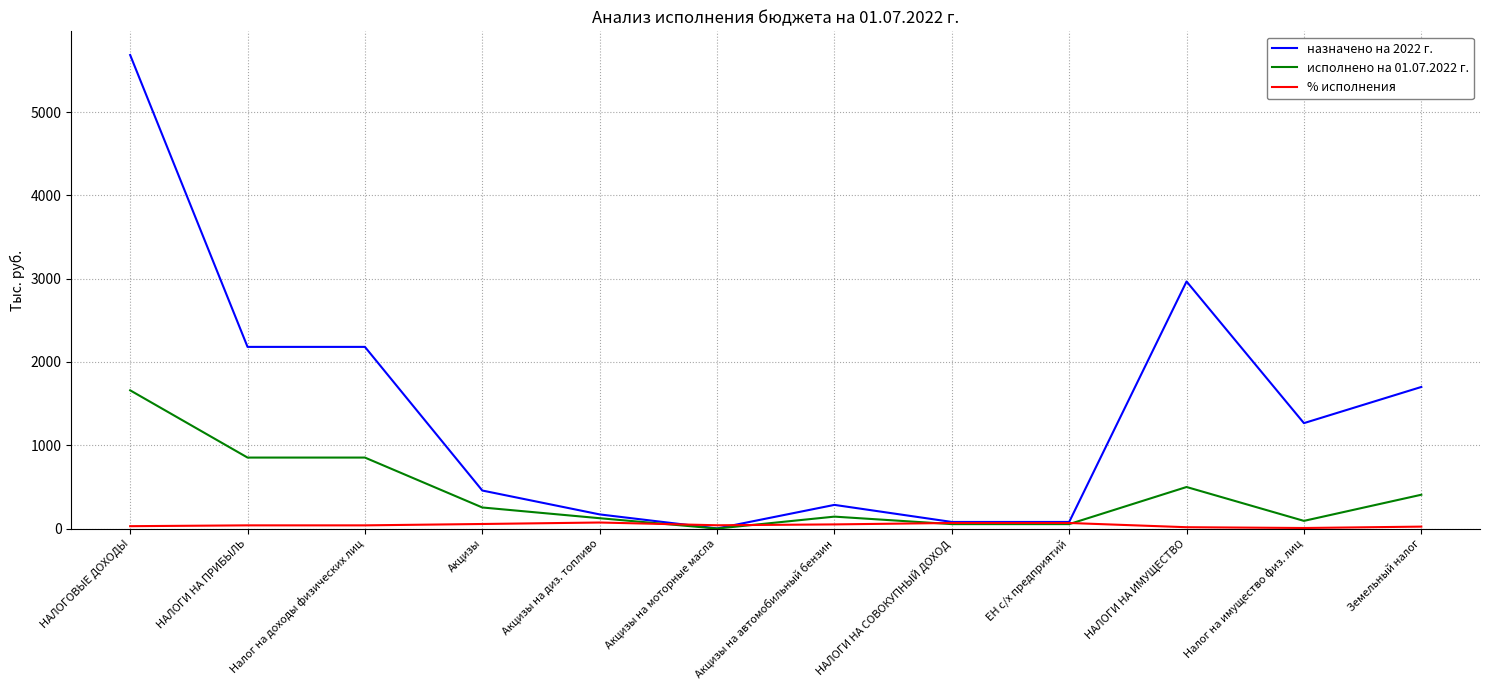

Which label corresponds to the largest value in the chart?

НАЛОГОВЫЕ ДОХОДЫ